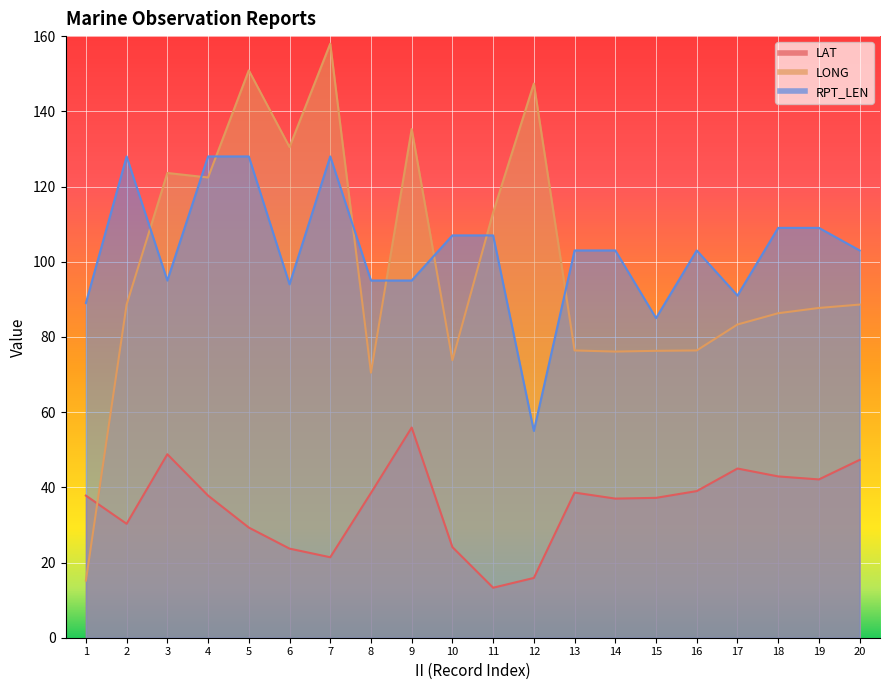

Which category has the lowest value in the LONG series?

1